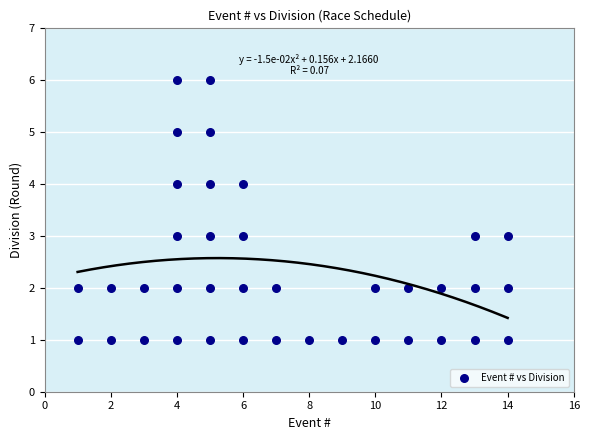

What is the range of Y values (max minus min)?

5